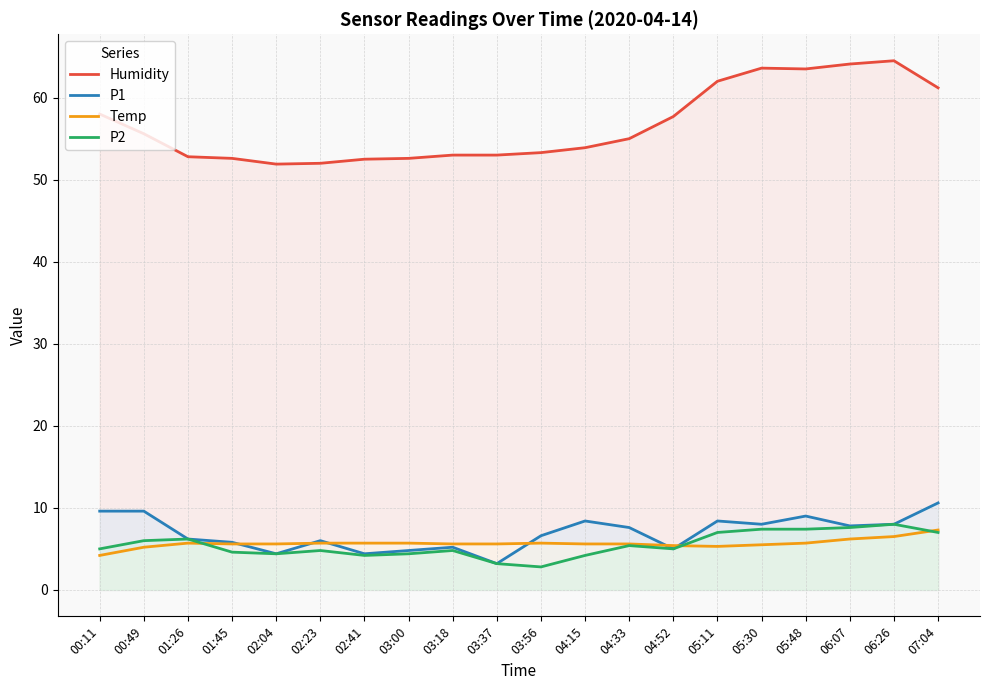

What is the total value across all series at 04:52?

73.1